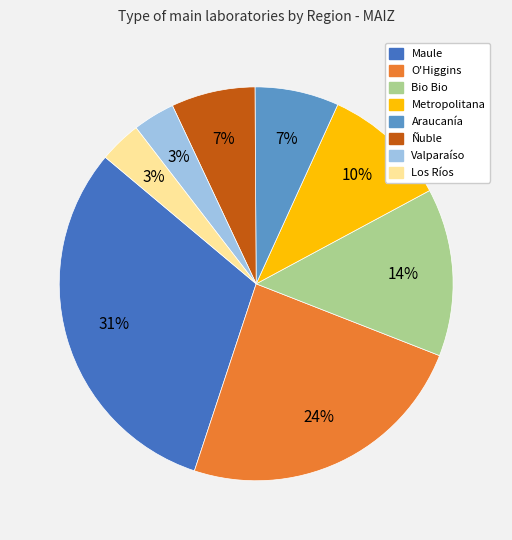

Is there a majority slice in this chart?

No